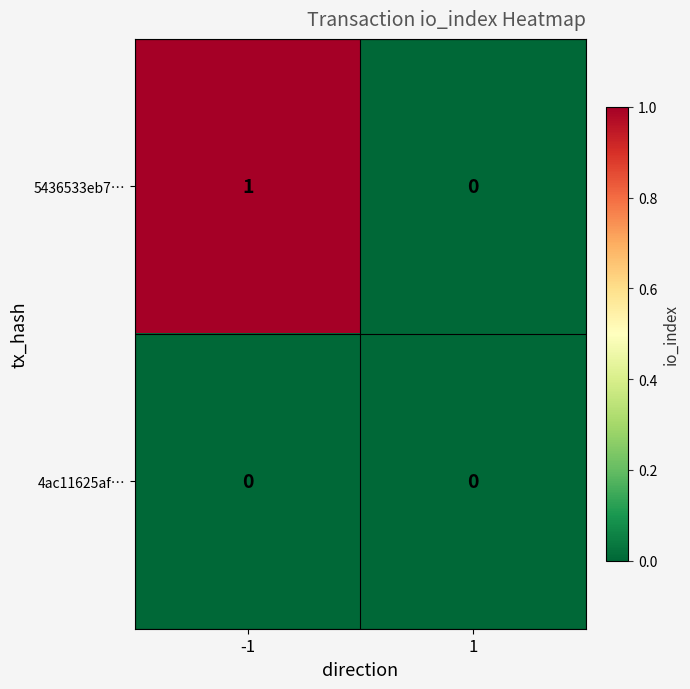

Which series has the largest total across all categories?

5436533eb7…